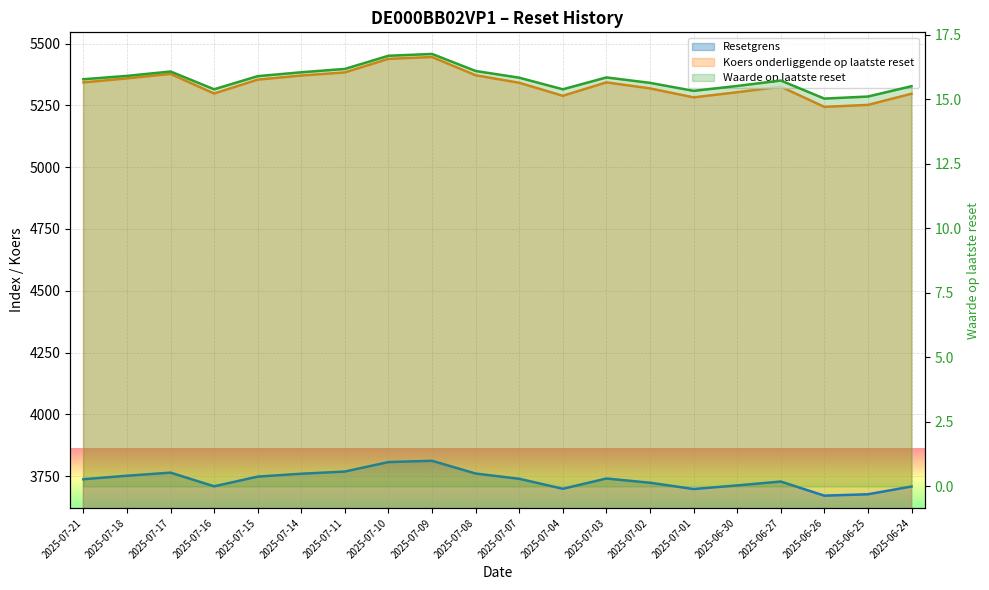

True or false: Waarde op laatste reset has more than 2 points higher than both neighbors.

True